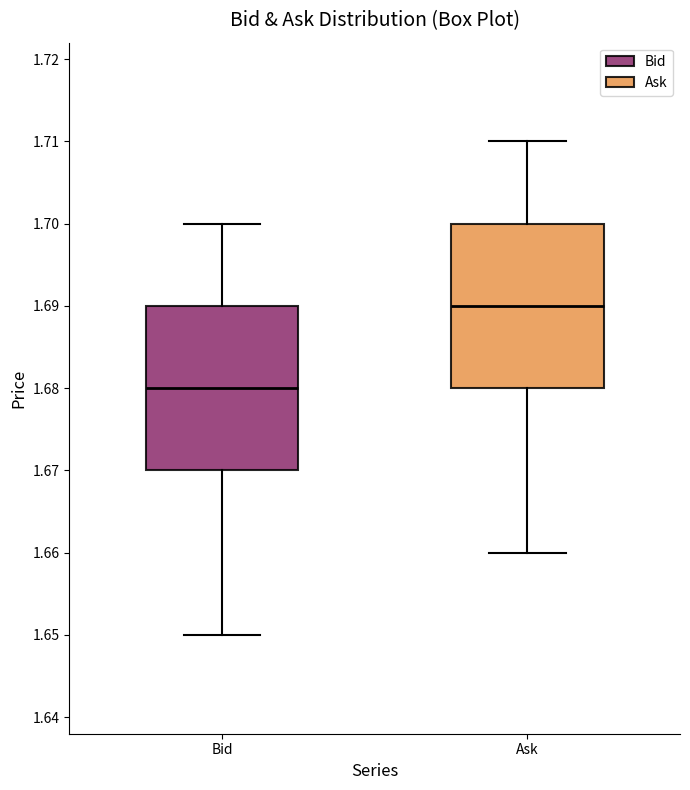

Which box has the lowest median line?

Bid